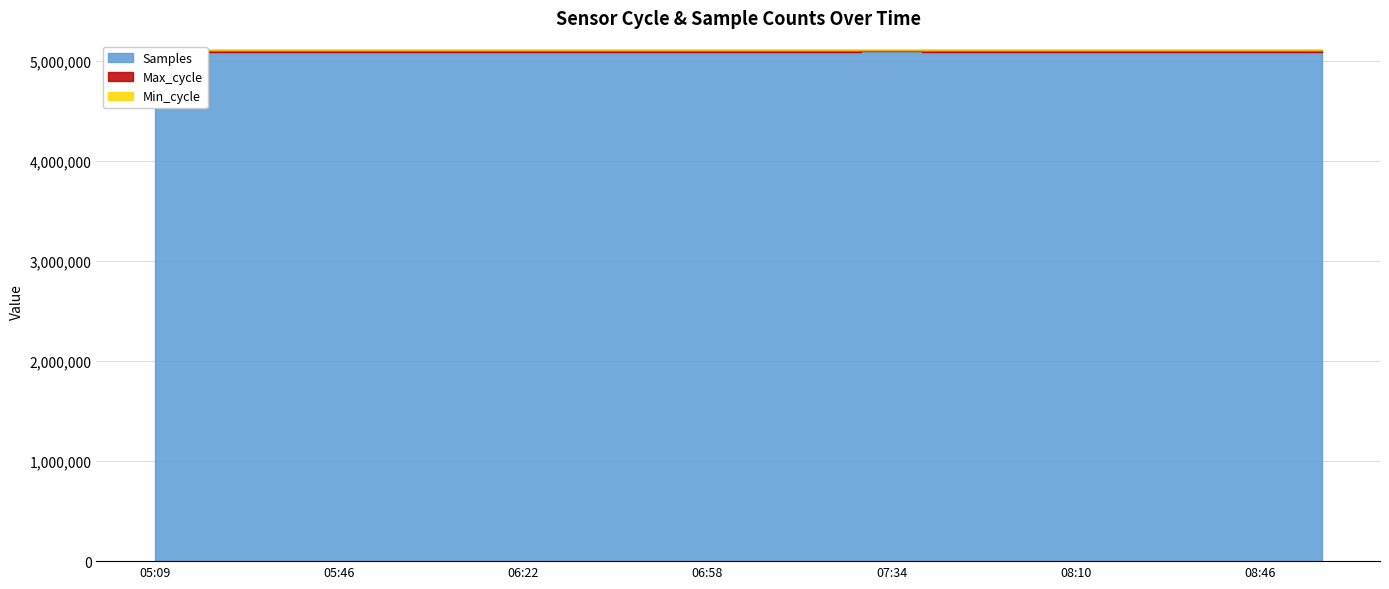

True or false: Samples has a value of 6886519 at 05:09.

False